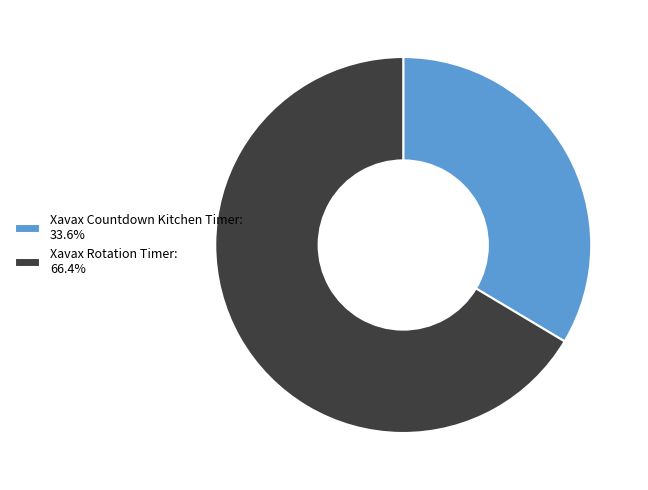

Combined, do Xavax Rotation Timer and Xavax Countdown Kitchen Timer account for over 50%?

Yes